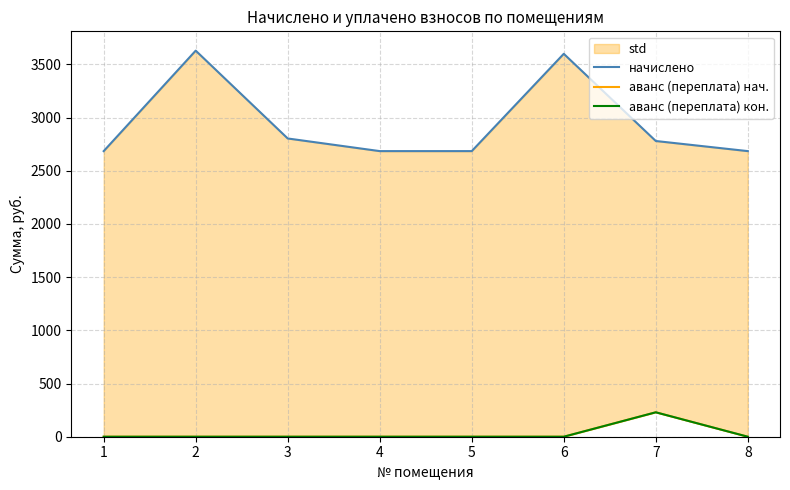

True or false: начислено has more than 2 interior local peaks.

False